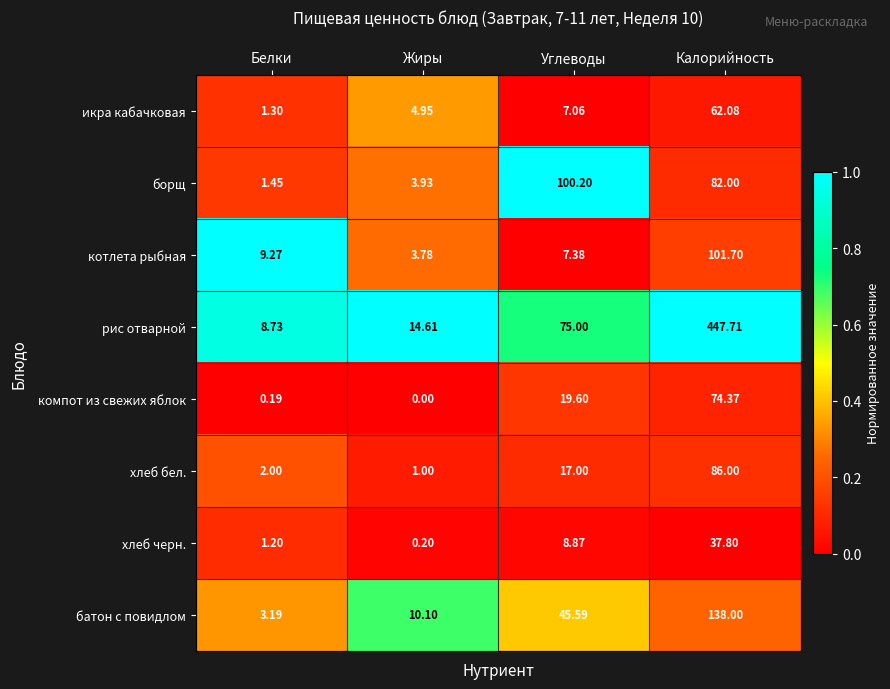

Which label corresponds to the smallest value in the chart?

Жиры